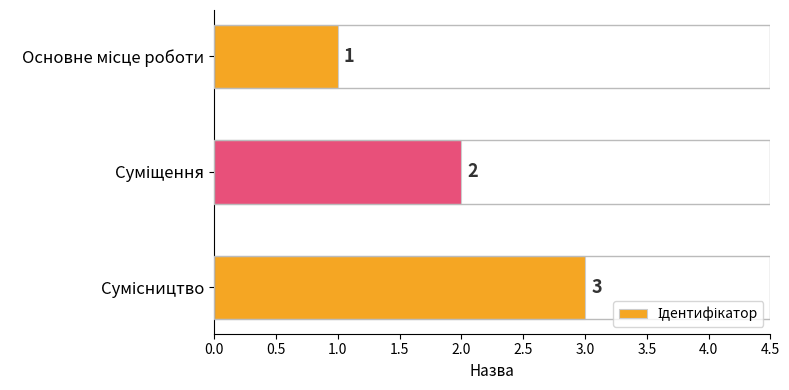

What is the greatest value displayed?

3